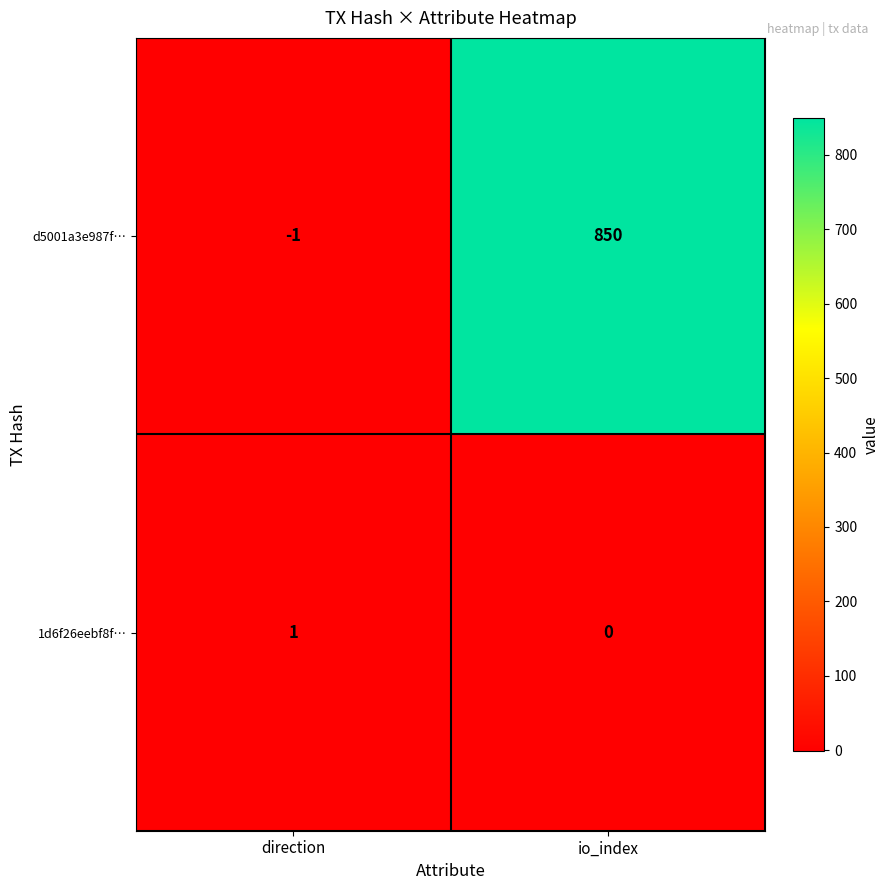

The 1d6f26eebf8f… series shows 0 at io_index. True or false?

True